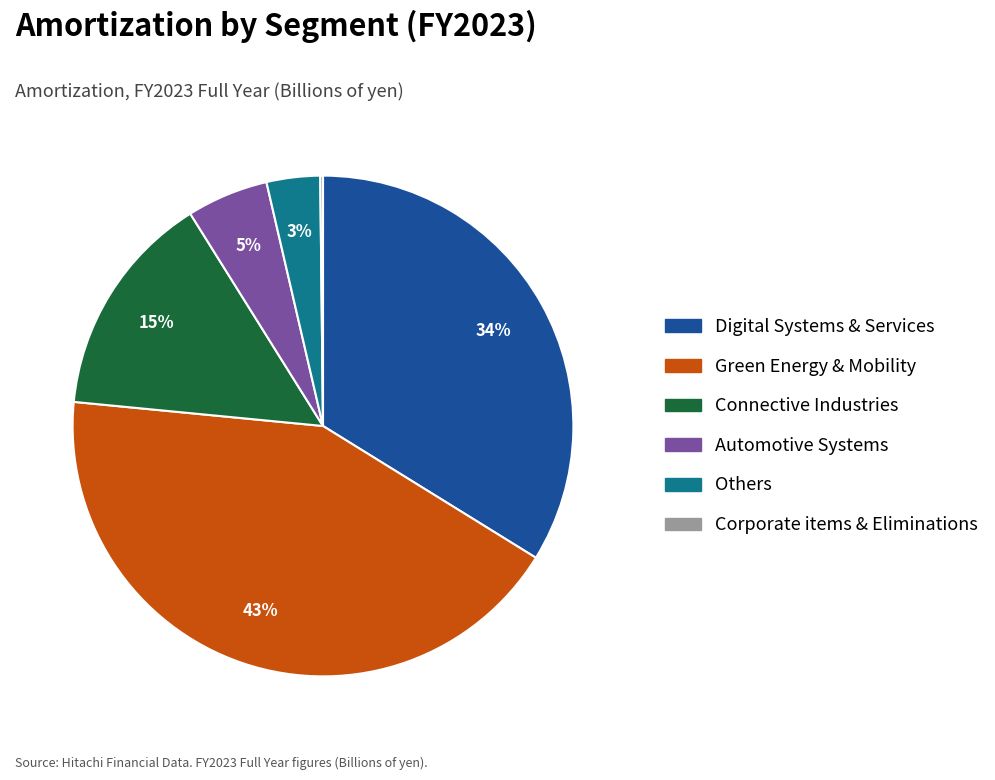

Does Automotive Systems account for over 50% of the chart?

No